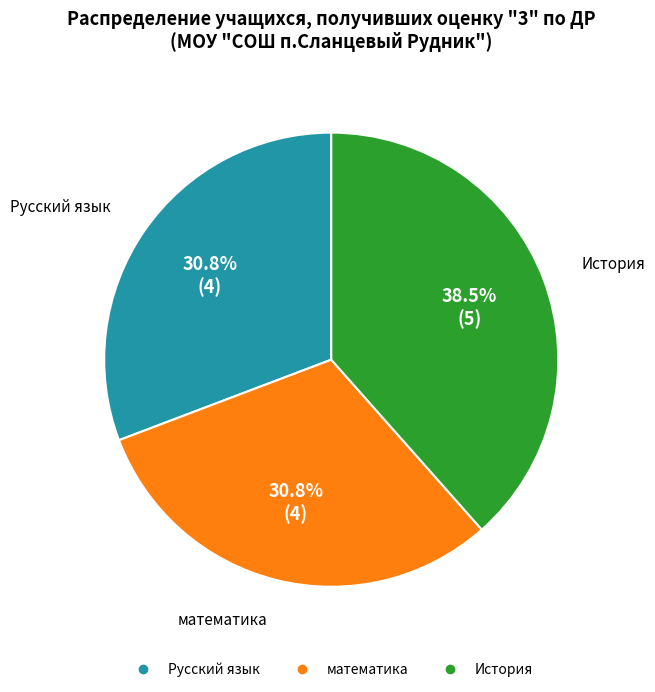

Is it true that математика is 31% of the pie?

True